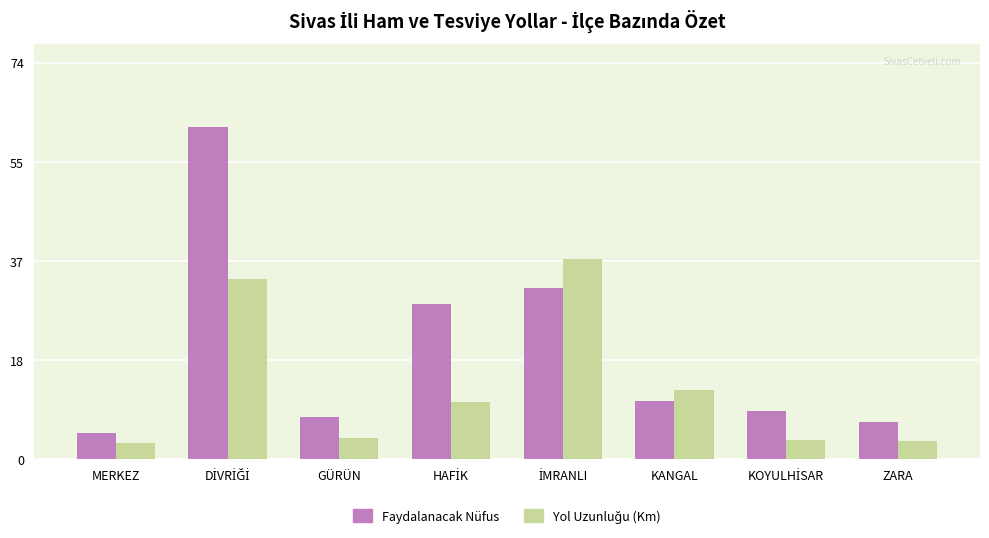

Which series has the largest total across all categories?

Faydalanacak Nüfus